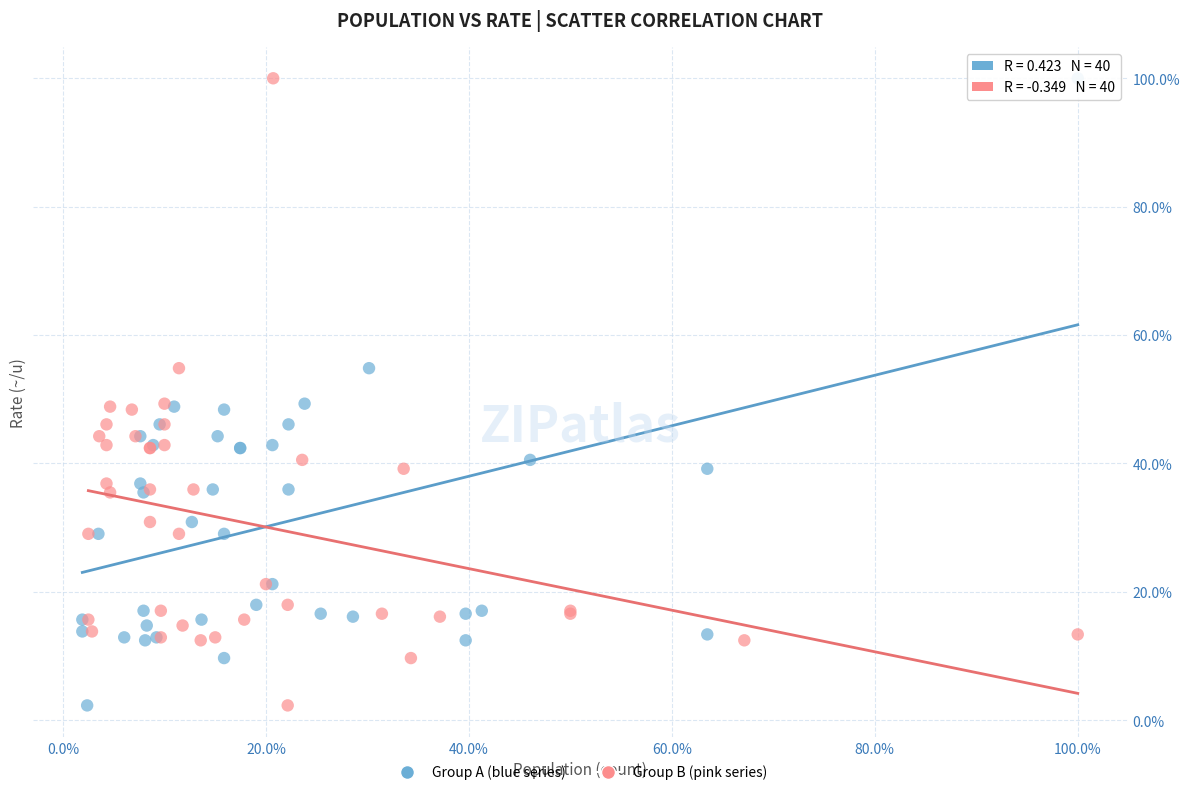

What are all the series names shown in the legend?

Group A (blue series), Group B (pink series)